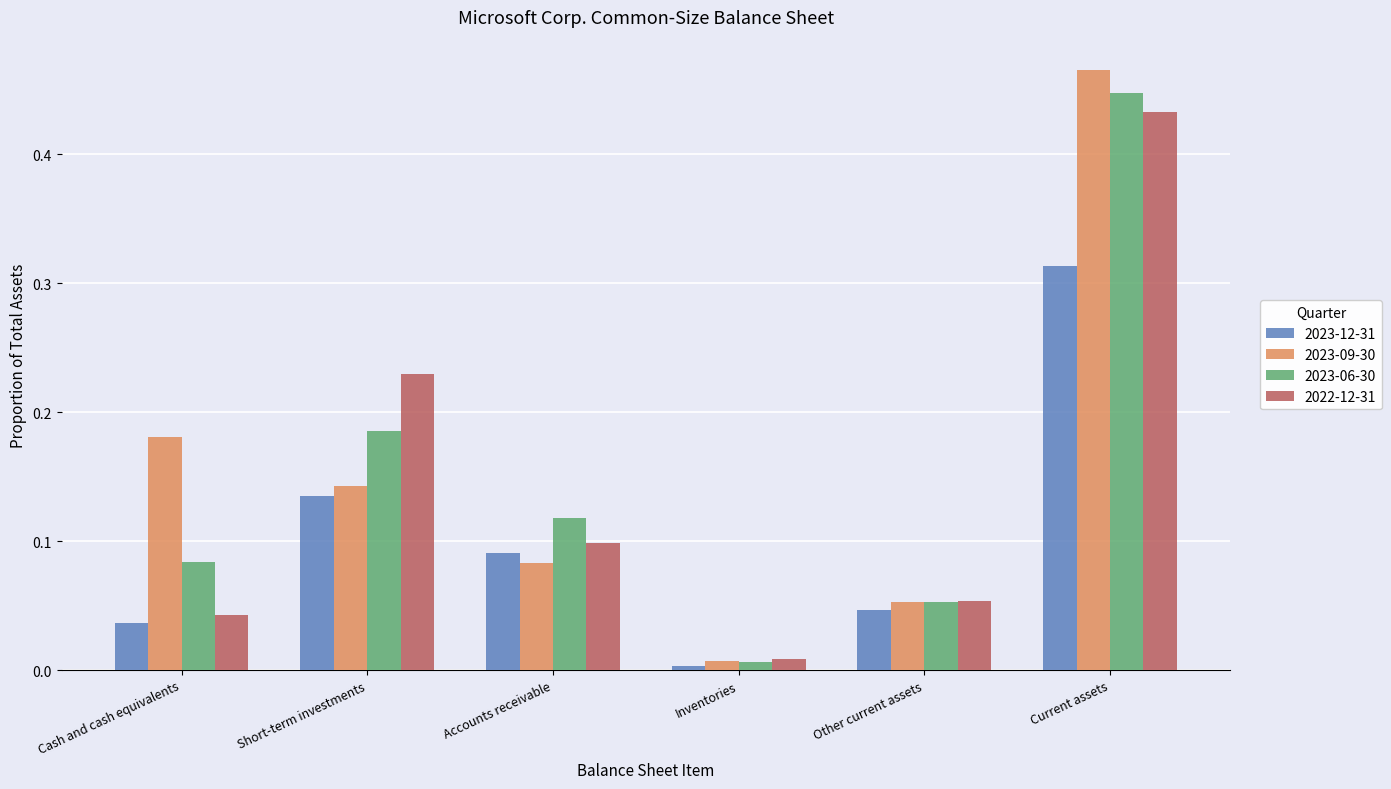

Rank the series by their maximum value, from highest to lowest.

2023-09-30, 2023-06-30, 2022-12-31, 2023-12-31